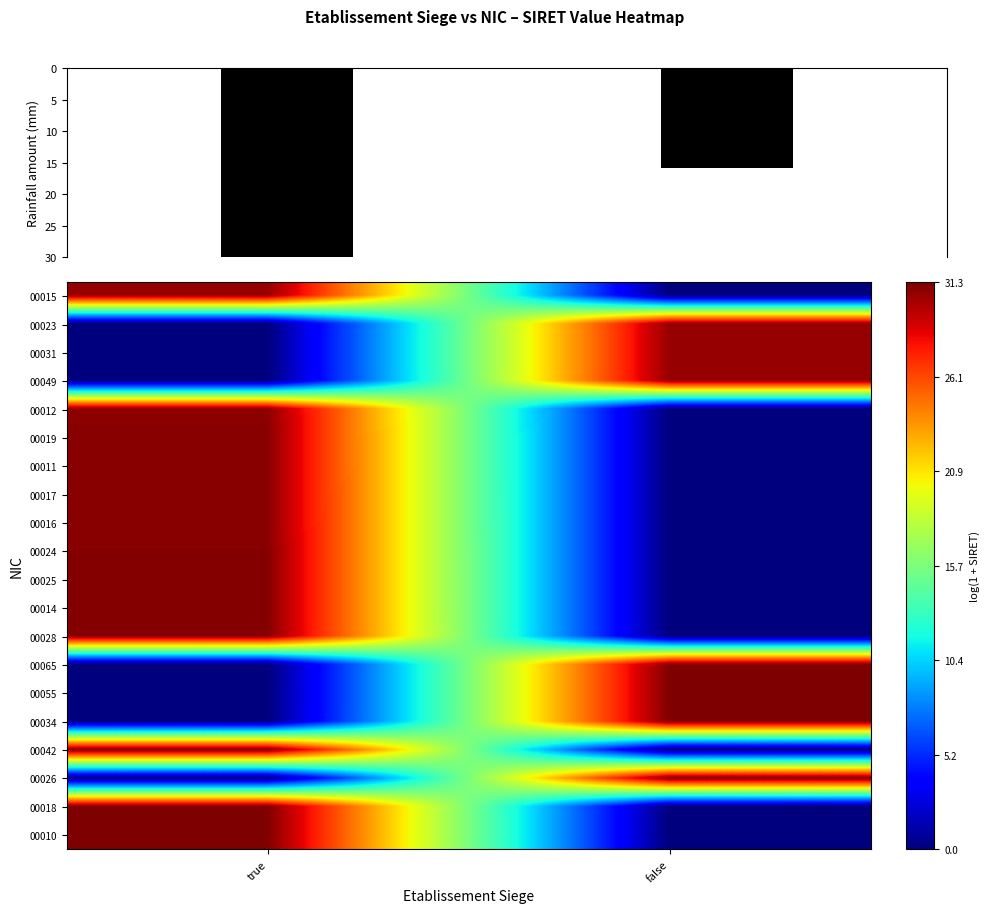

Between true and false, which is larger?

true